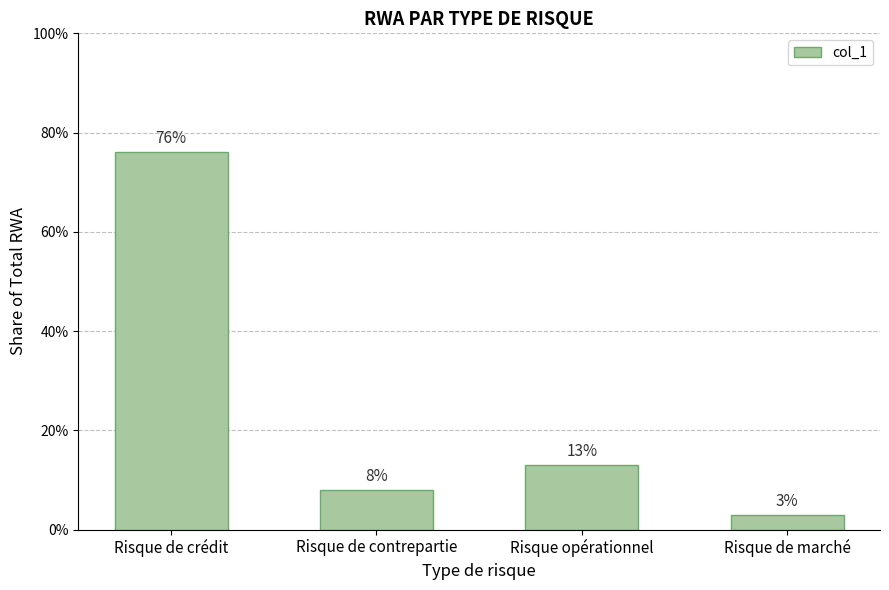

List the labels in order of value, smallest first.

Risque de marché, Risque de contrepartie, Risque opérationnel, Risque de crédit